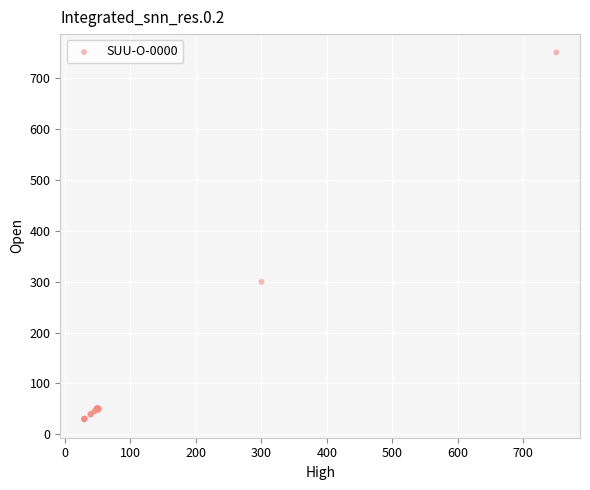

What Y value in the scatter plot is closest to 389?

299.5